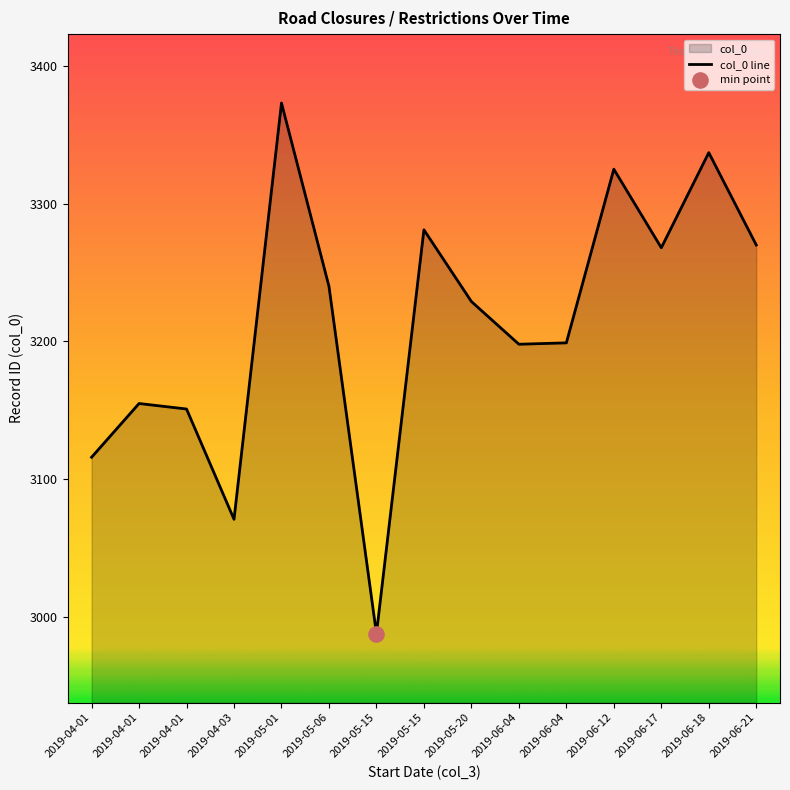

Between 2019-05-15 and 2019-06-04, which is larger?

2019-05-15